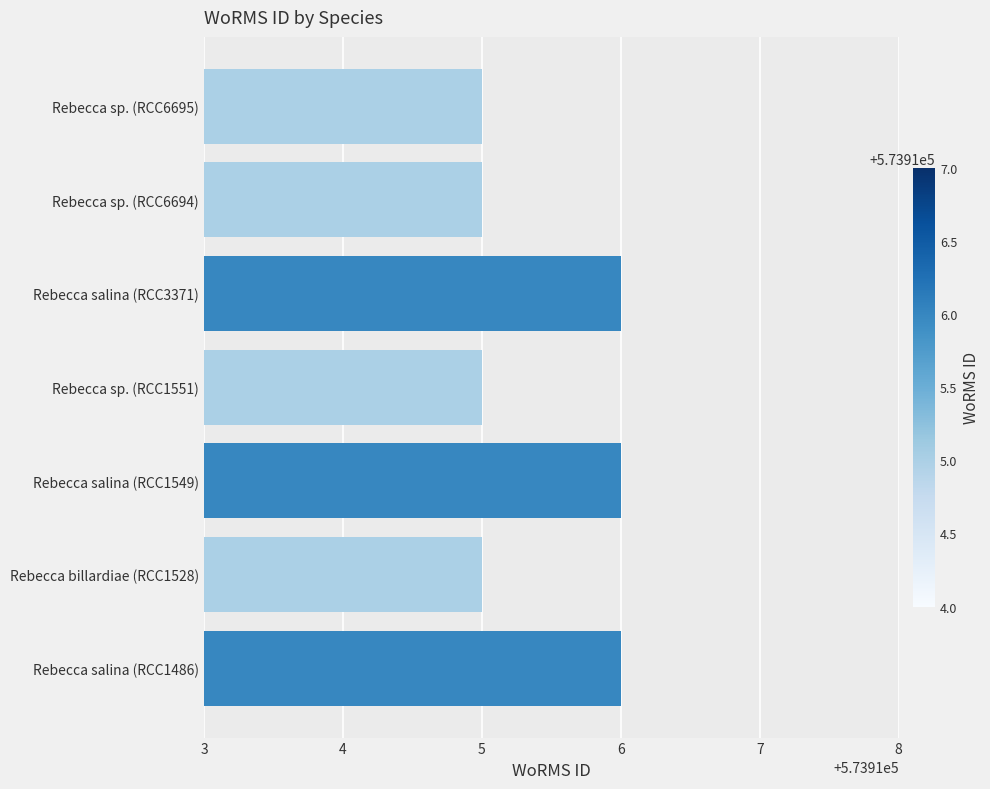

The chart shows a value of 573916 at Rebecca salina (RCC1486). True or false?

True